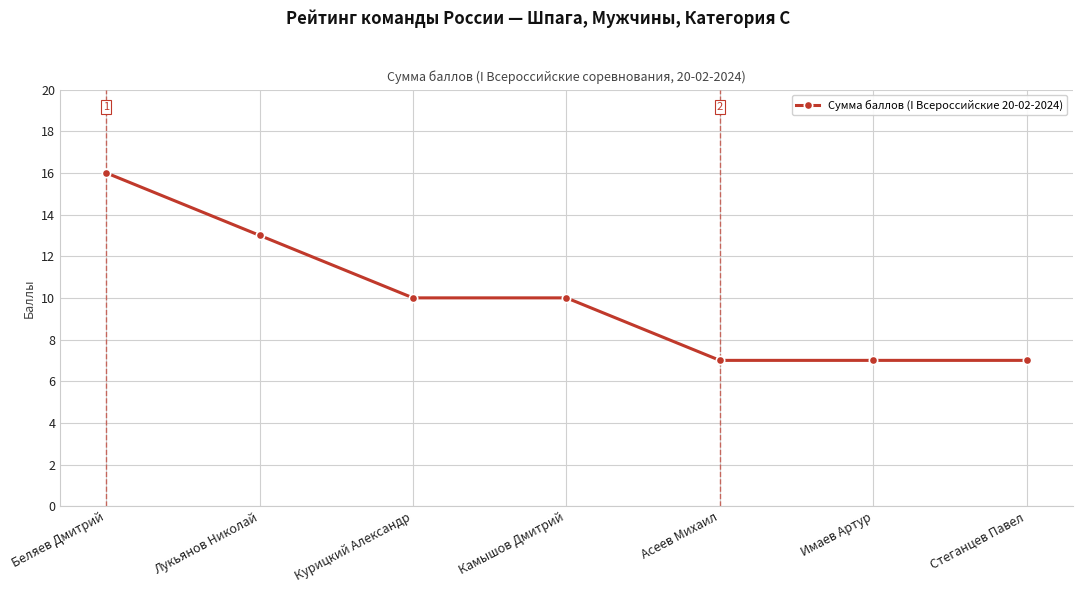

Reading left to right, transcribe all the data shown in this chart.

Беляев Дмитрий=16	Лукьянов Николай=13	Курицкий Александр=10	Камышов Дмитрий=10	Асеев Михаил=7	Имаев Артур=7	Стеганцев Павел=7